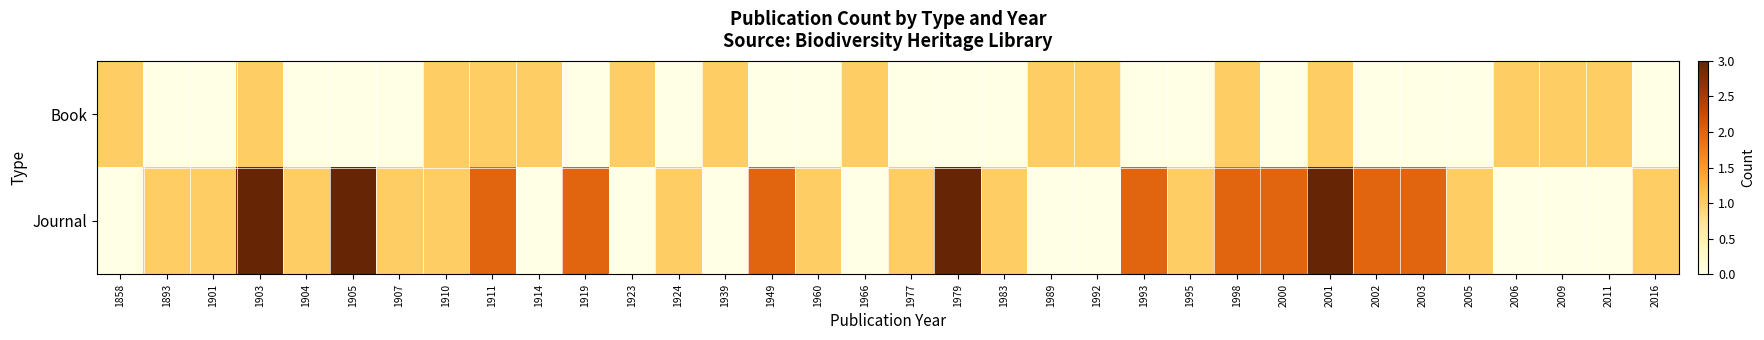

Reading left to right, extract all data points from this chart.

Book: 1858=1	1893=0	1901=0	1903=1	1904=0	1905=0	1907=0	1910=1	1911=1	1914=1	1919=0	1923=1	1924=0	1939=1	1949=0	1960=0	1966=1	1977=0	1979=0	1983=0	1989=1	1992=1	1993=0	1995=0	1998=1	2000=0	2001=1	2002=0	2003=0	2005=0	2006=1	2009=1	2011=1	2016=0
Journal: 1858=0	1893=1	1901=1	1903=3	1904=1	1905=3	1907=1	1910=1	1911=2	1914=0	1919=2	1923=0	1924=1	1939=0	1949=2	1960=1	1966=0	1977=1	1979=3	1983=1	1989=0	1992=0	1993=2	1995=1	1998=2	2000=2	2001=3	2002=2	2003=2	2005=1	2006=0	2009=0	2011=0	2016=1